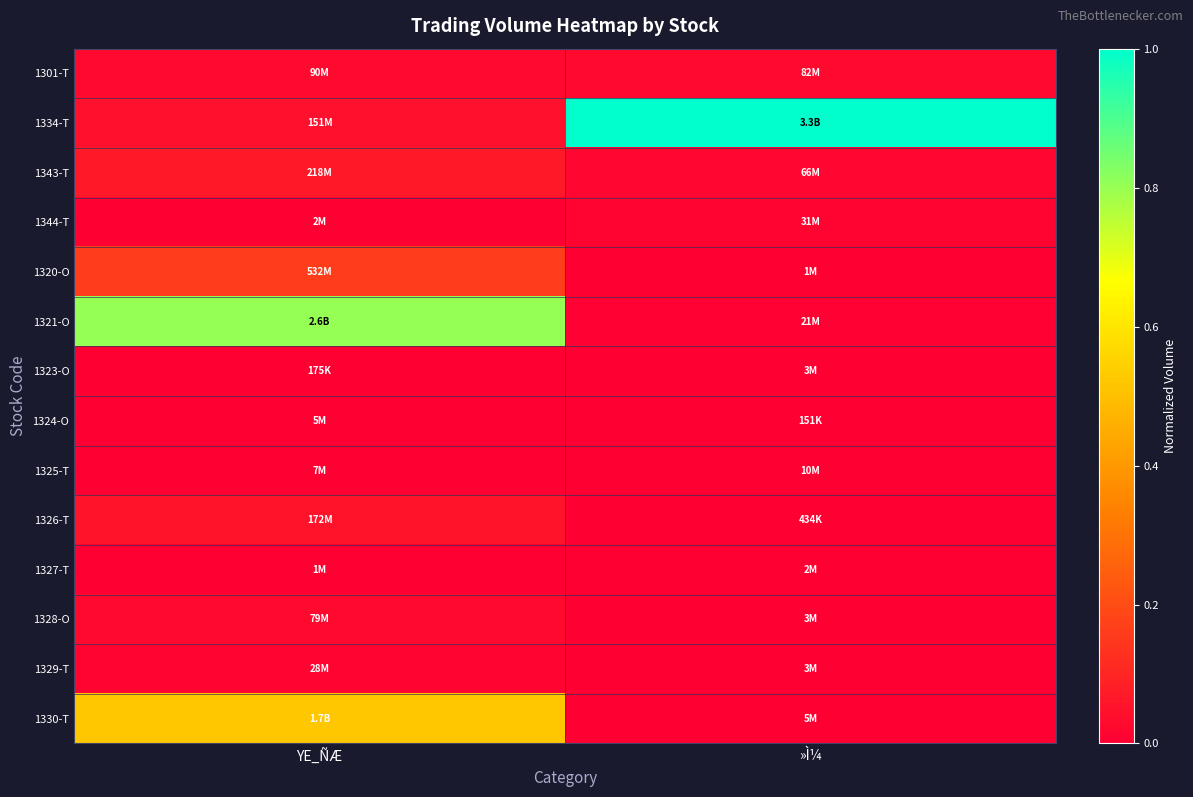

Which series has the largest total across all categories?

1334-T